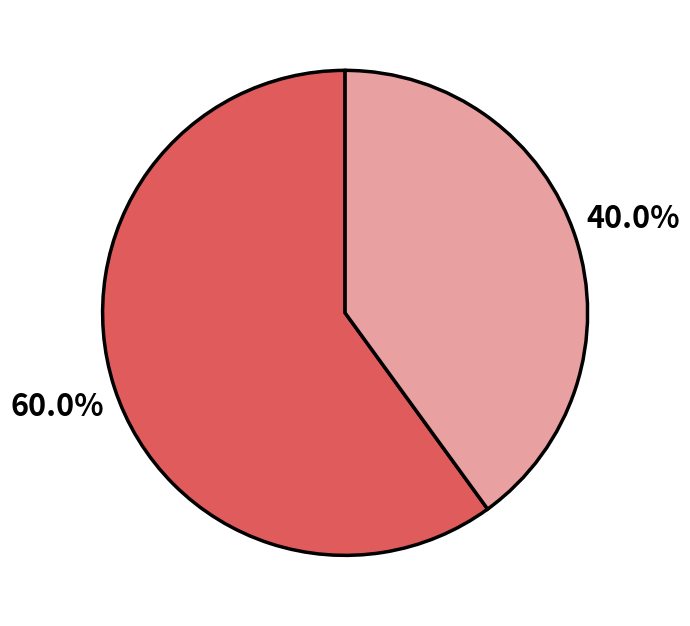

Is there a majority slice in this chart?

Yes